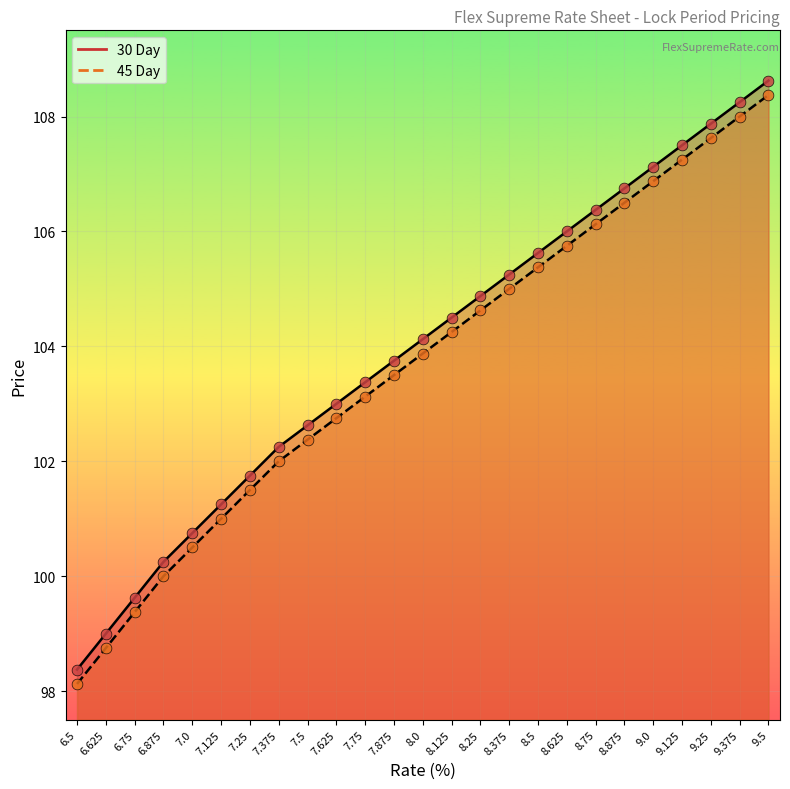

What are all the series names shown in the legend?

30 Day, 45 Day